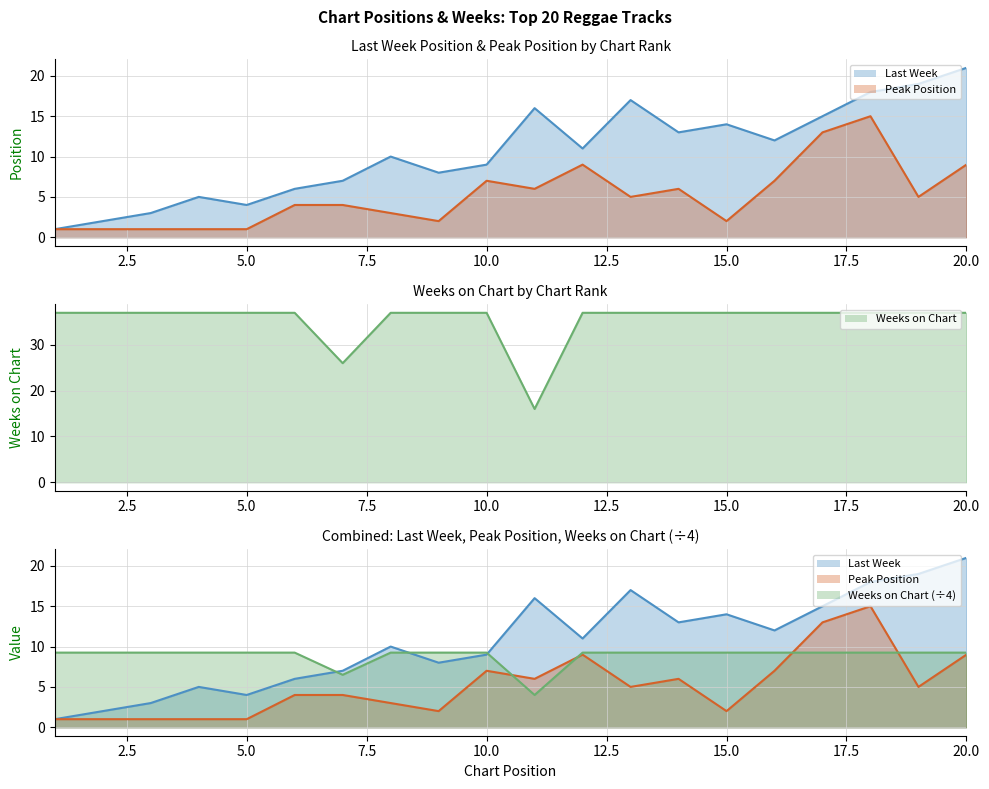

The value of Peak Position at 2 is 1. True or false?

True